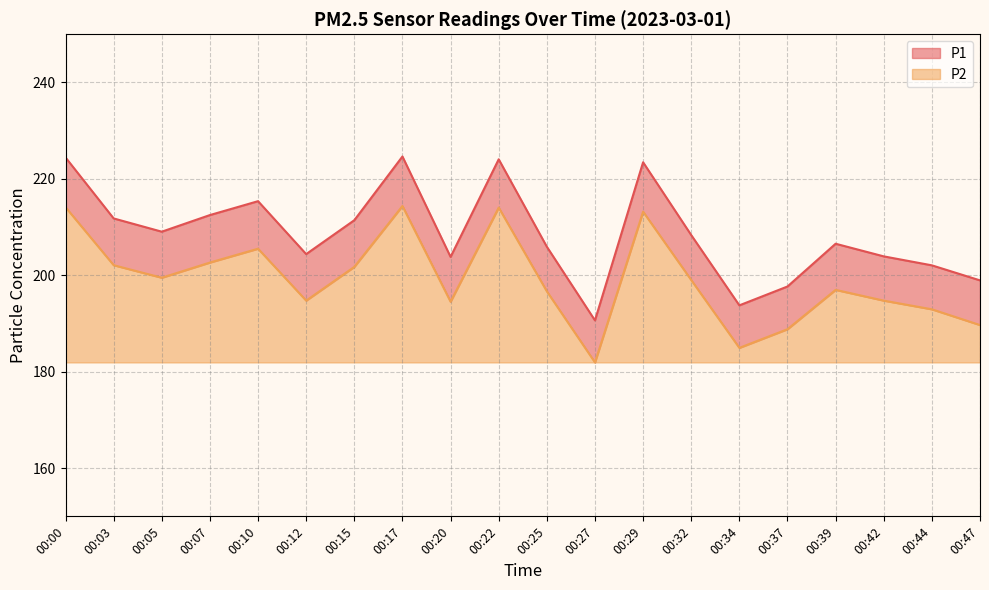

Rank the series at 00:07 from highest to lowest value.

P1, P2